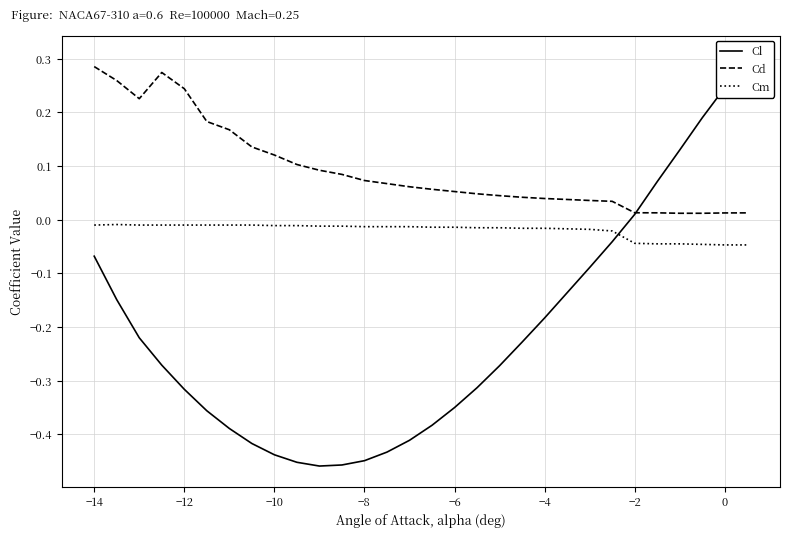

True or false: Cm and Cd cross at least once.

False